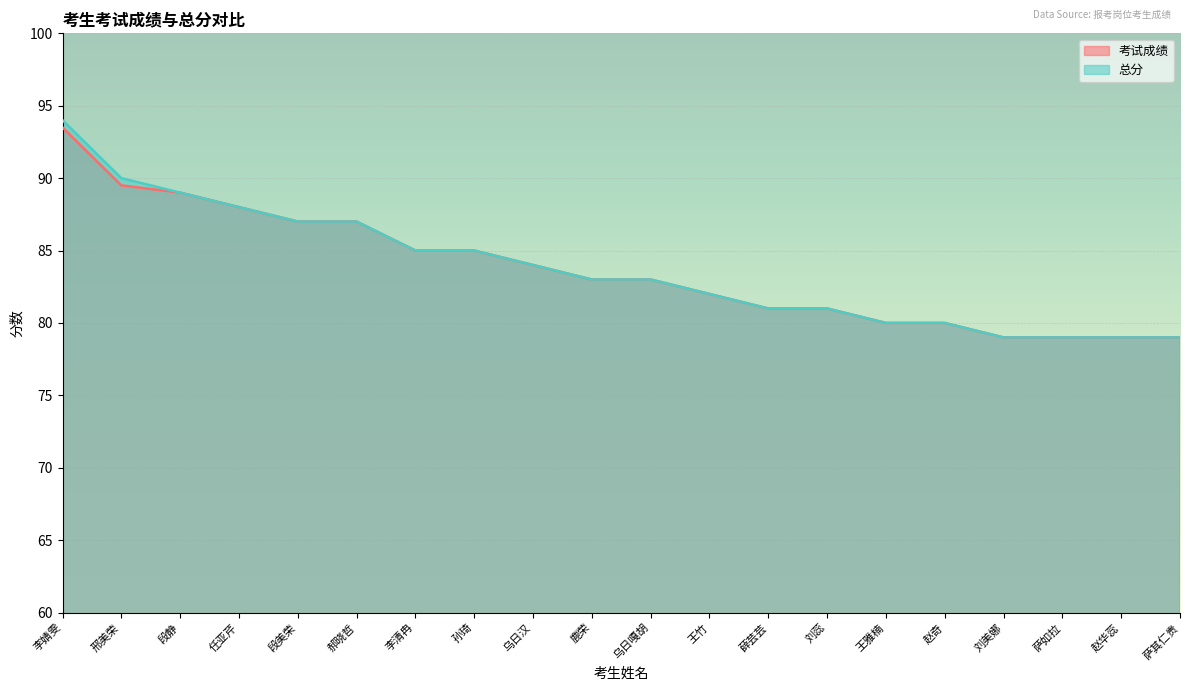

What is the value of the 考试成绩 point at the 4th from the left?

88.0